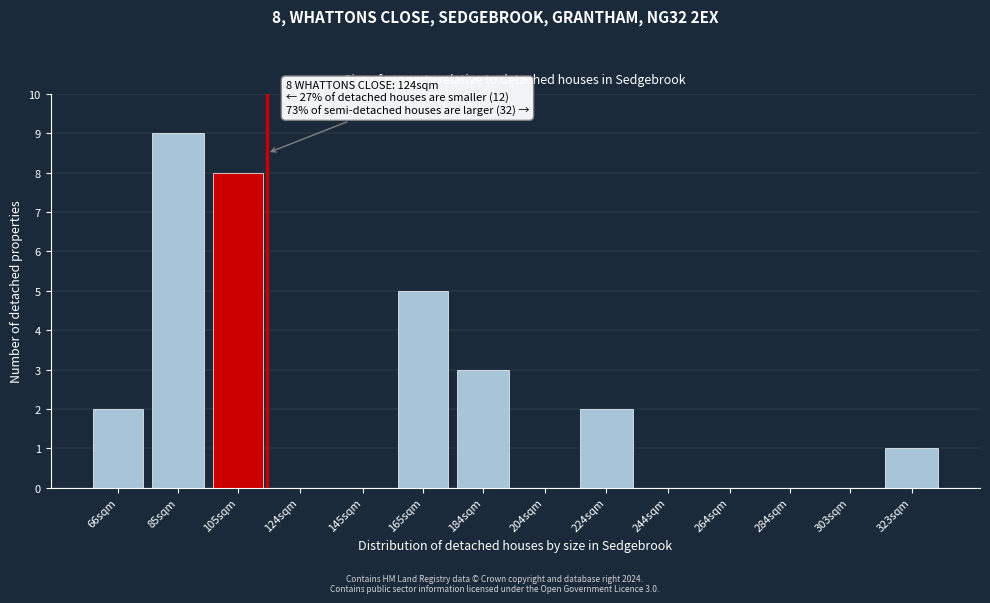

Reading left to right, list all the values displayed in this chart.

66sqm=2	85sqm=9	105sqm=8	124sqm=0	145sqm=0	165sqm=5	184sqm=3	204sqm=0	224sqm=2	244sqm=0	264sqm=0	284sqm=0	303sqm=0	323sqm=1